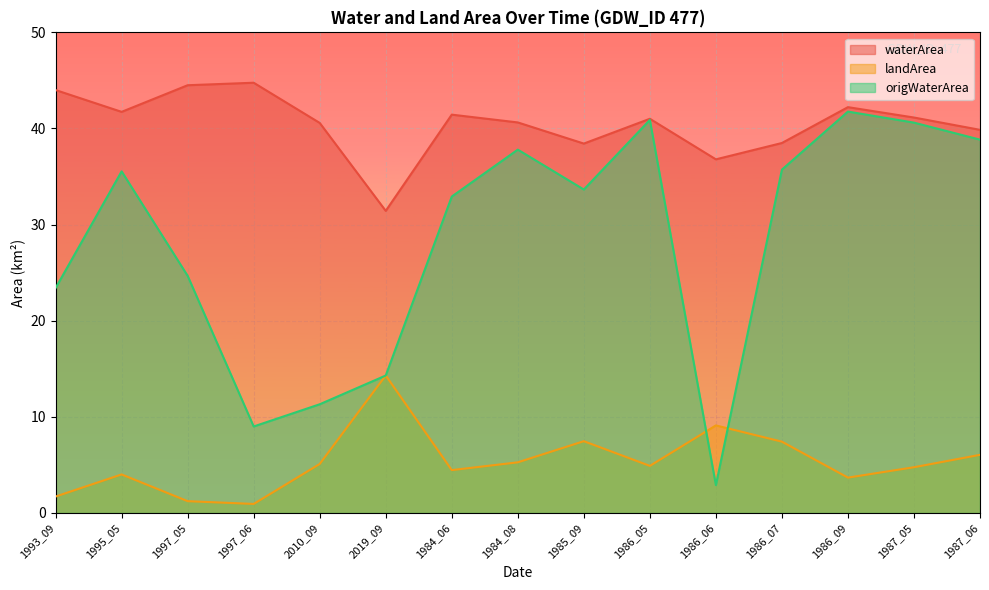

Between which two adjacent categories do landArea and origWaterArea first intersect?

2010_09 and 2019_09